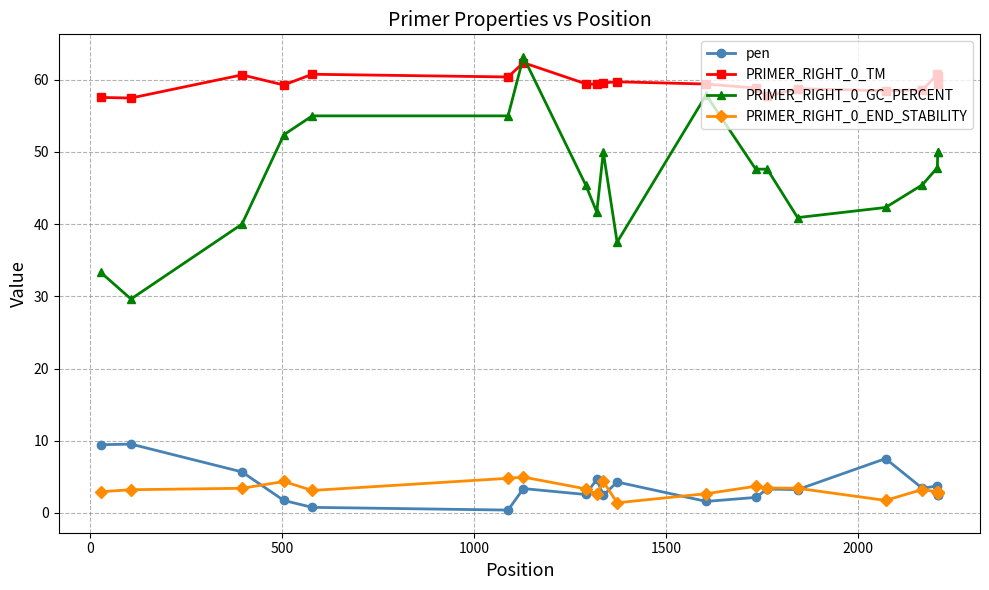

What is the average value of the pen series?

3.7